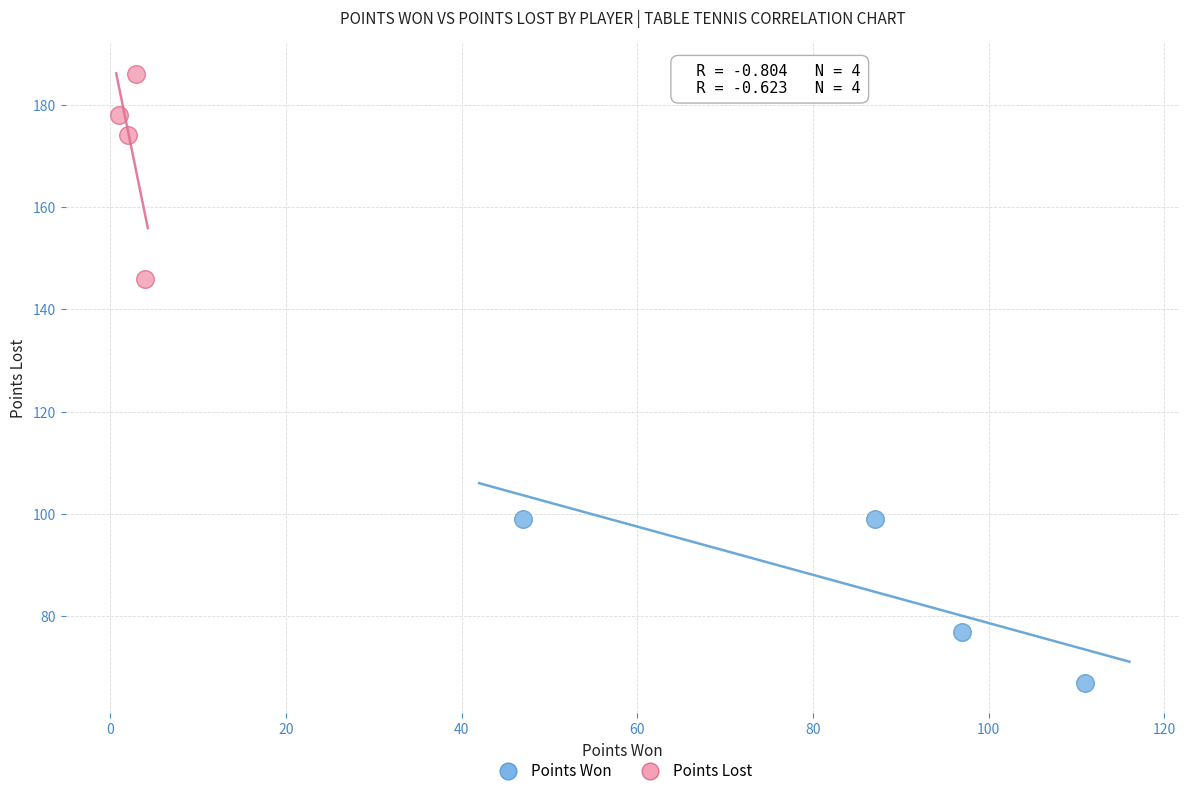

Which series has the largest Y range (max minus min)?

Points Lost